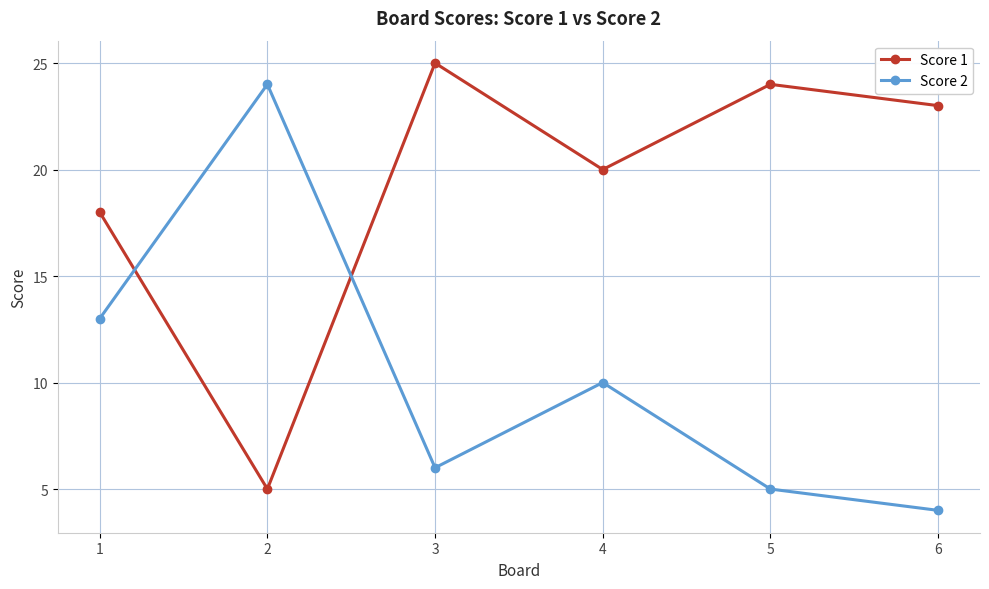

What is the difference between the highest and lowest values at 3?

19